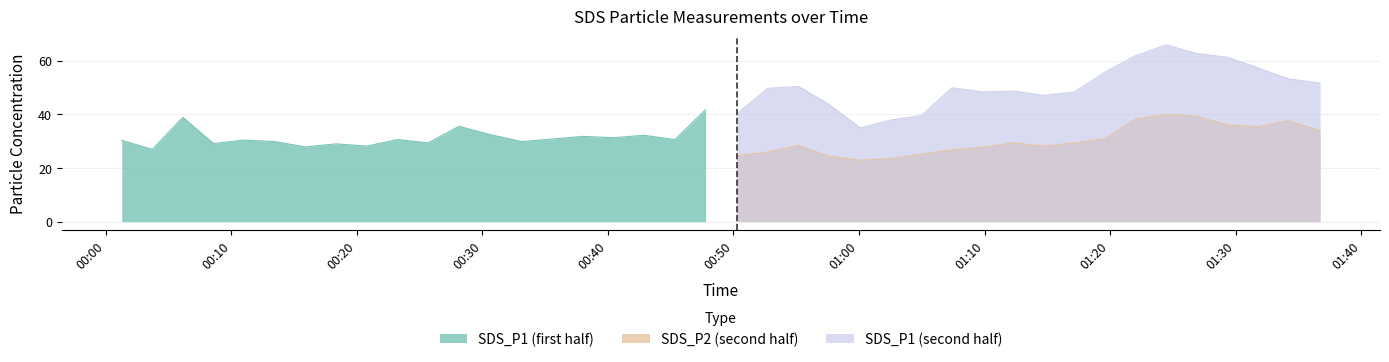

At which label does SDS_P1 reach its peak?

2021/04/22 01:24:27